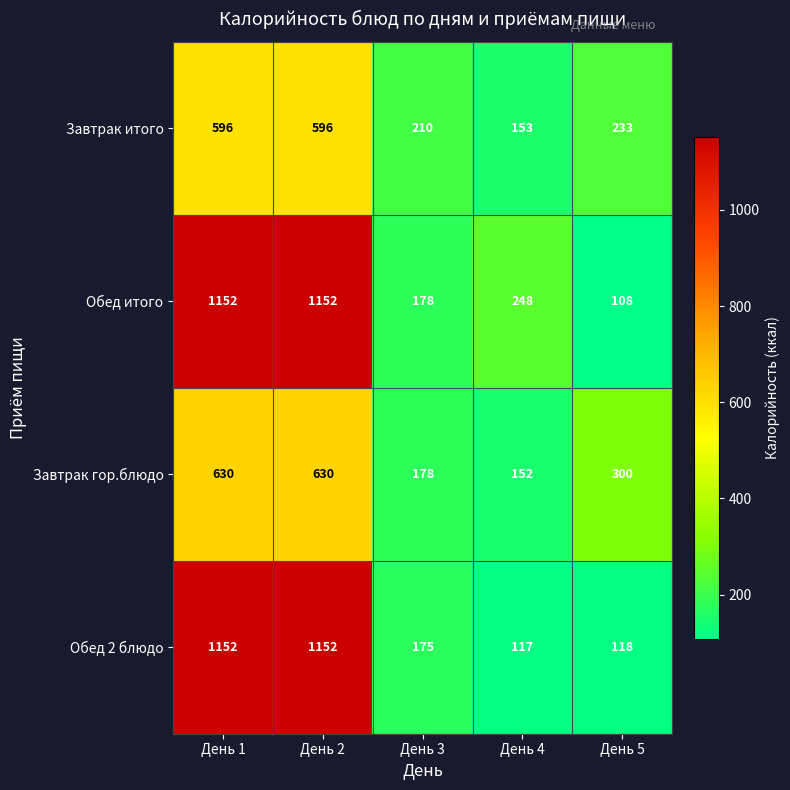

Which series changed the most between День 3 and День 4?

Обед итого